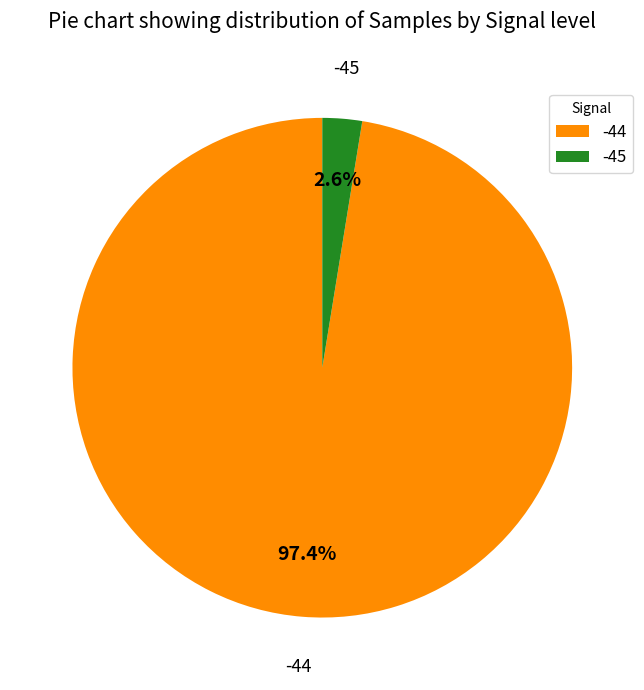

True or false: -44 accounts for 22% of the total.

False